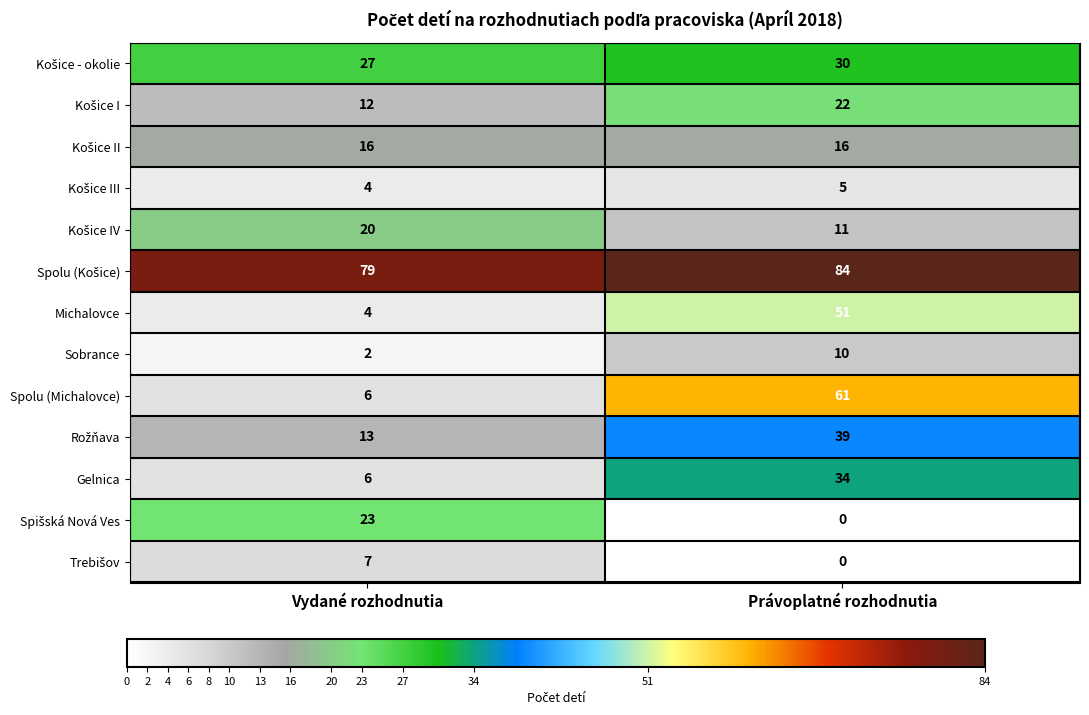

At how many categories does at least one series exceed 65?

2